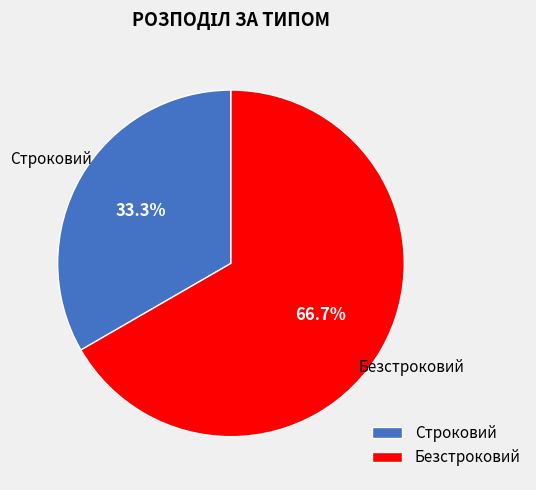

What portion of the pie excludes Строковий?

66.7%